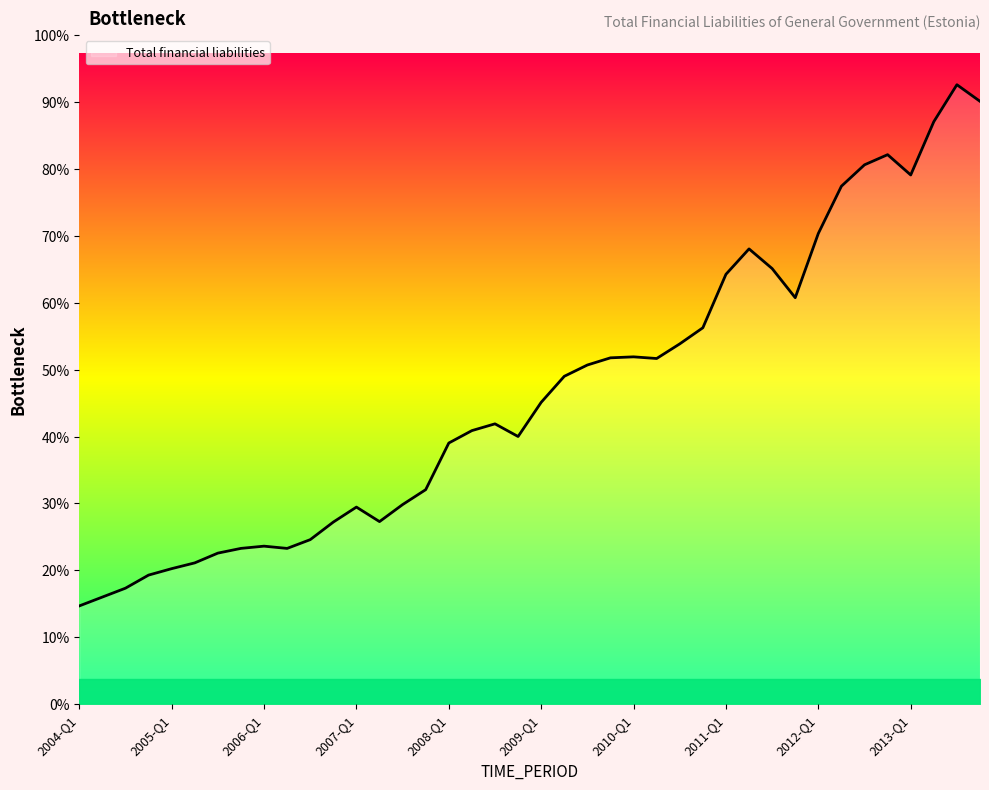

Is this an area chart (filled region under the line)?

Yes